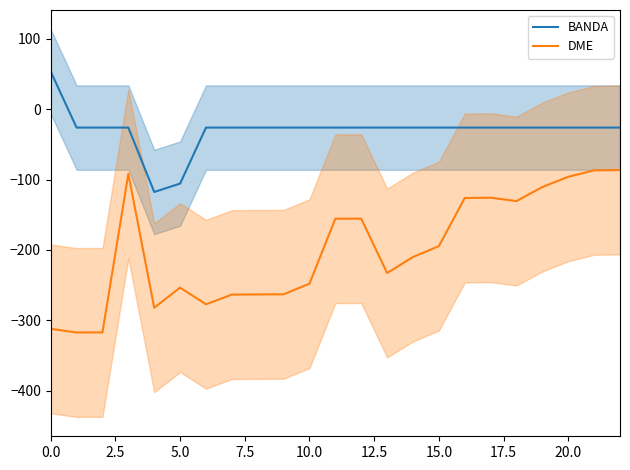

How many positive values does the BANDA series have?

1